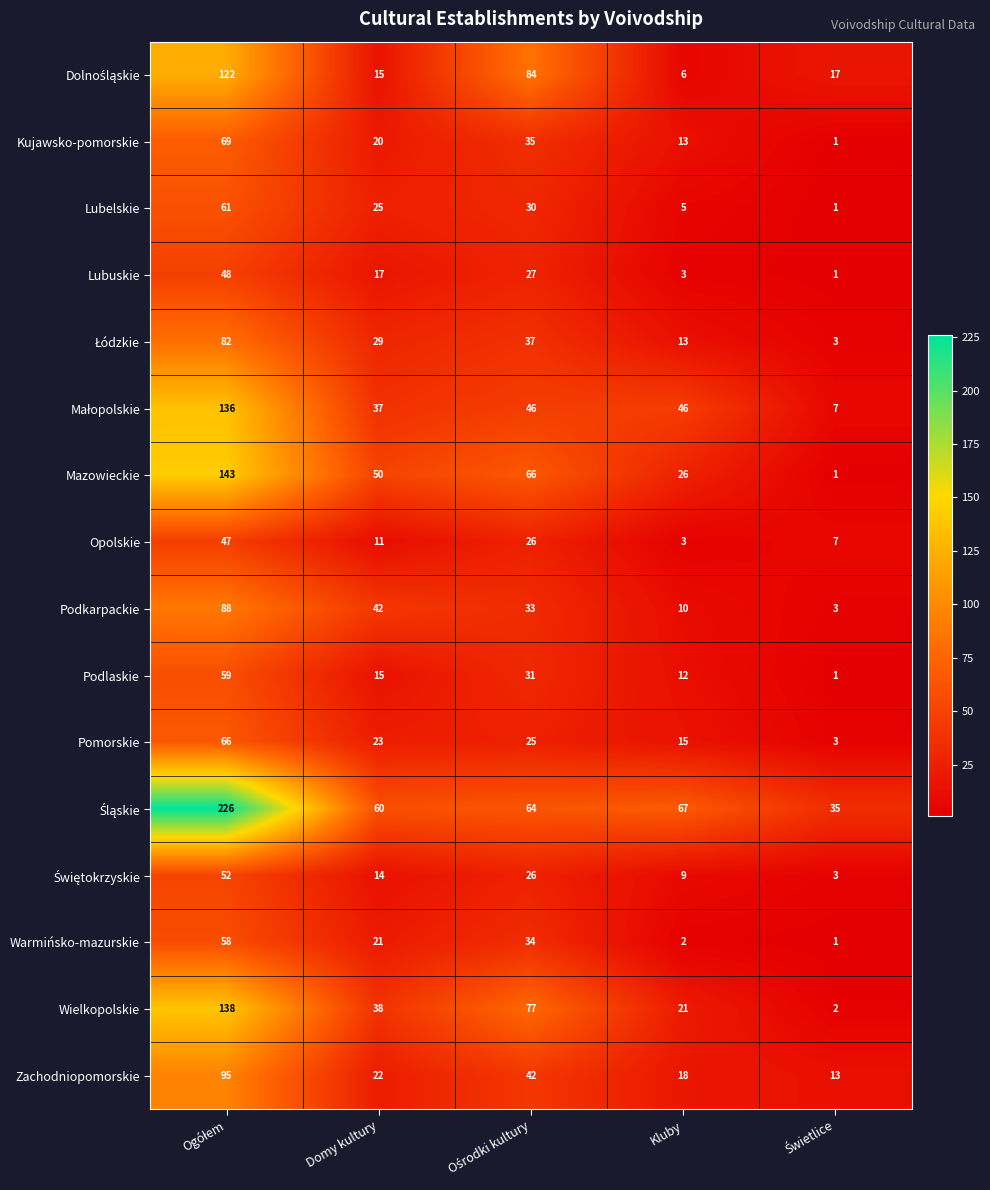

The Kujawsko-pomorskie series shows 32 at Domy kultury. True or false?

False